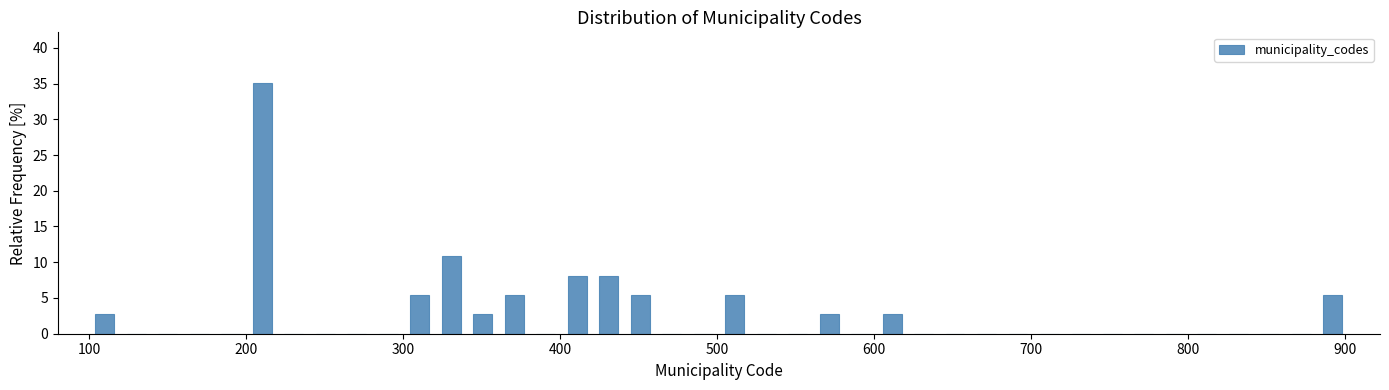

Read against the x-axis, roughly where is the centre of the tallest bar?

210